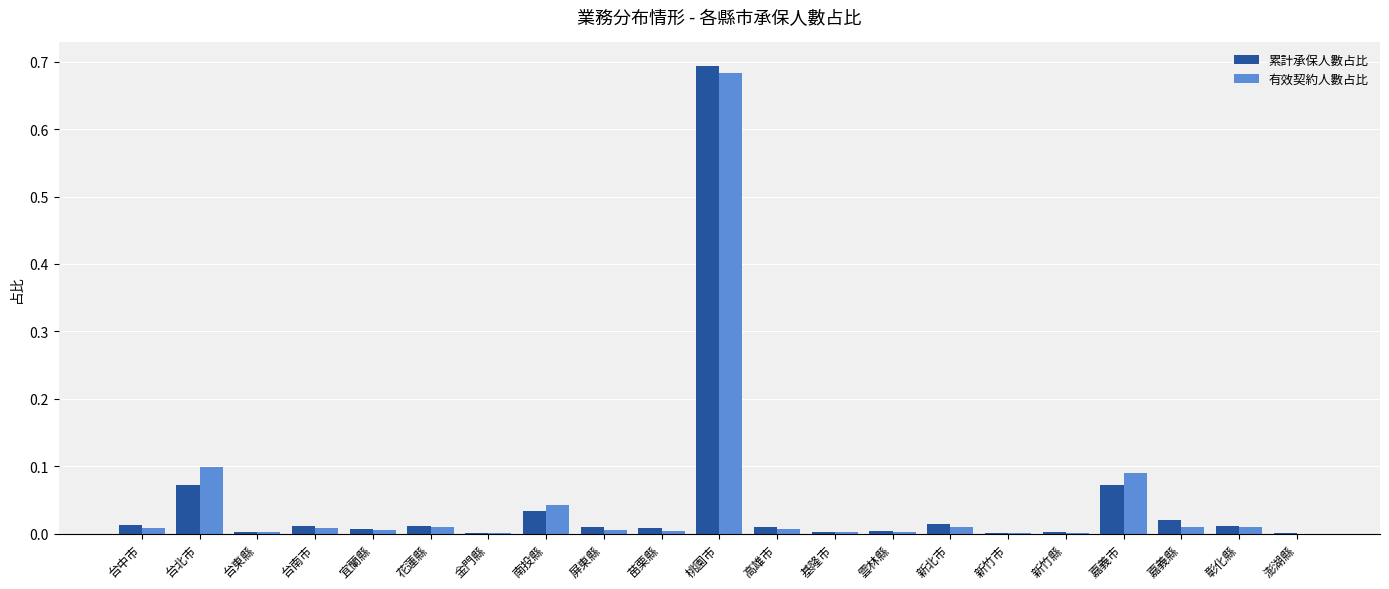

The value of 有效契約人數占比 at 嘉義市 is 0.0. True or false?

False